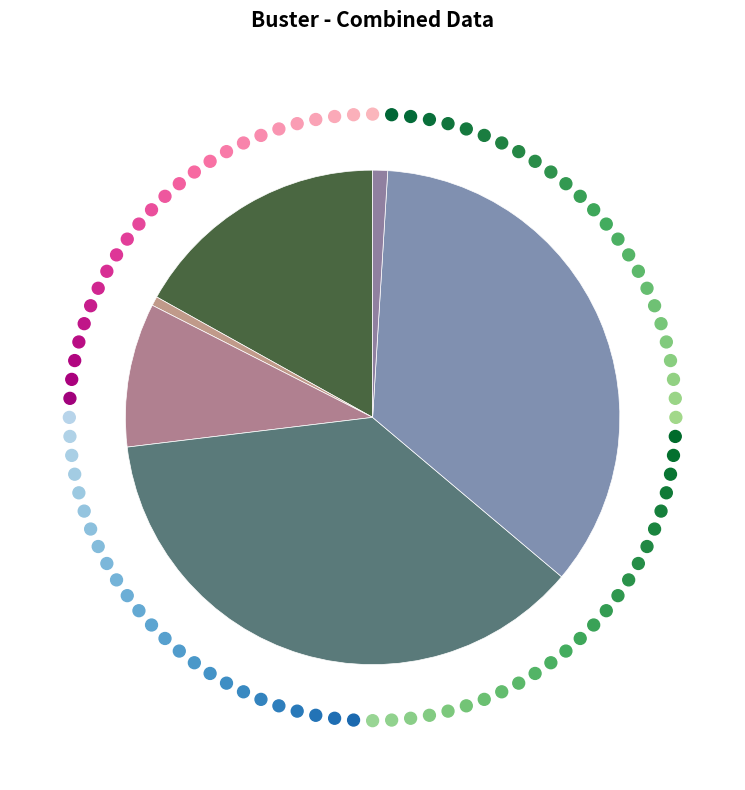

Which slice is the smallest?

НАЦИОНАЛЬНАЯ ОБОРОНА